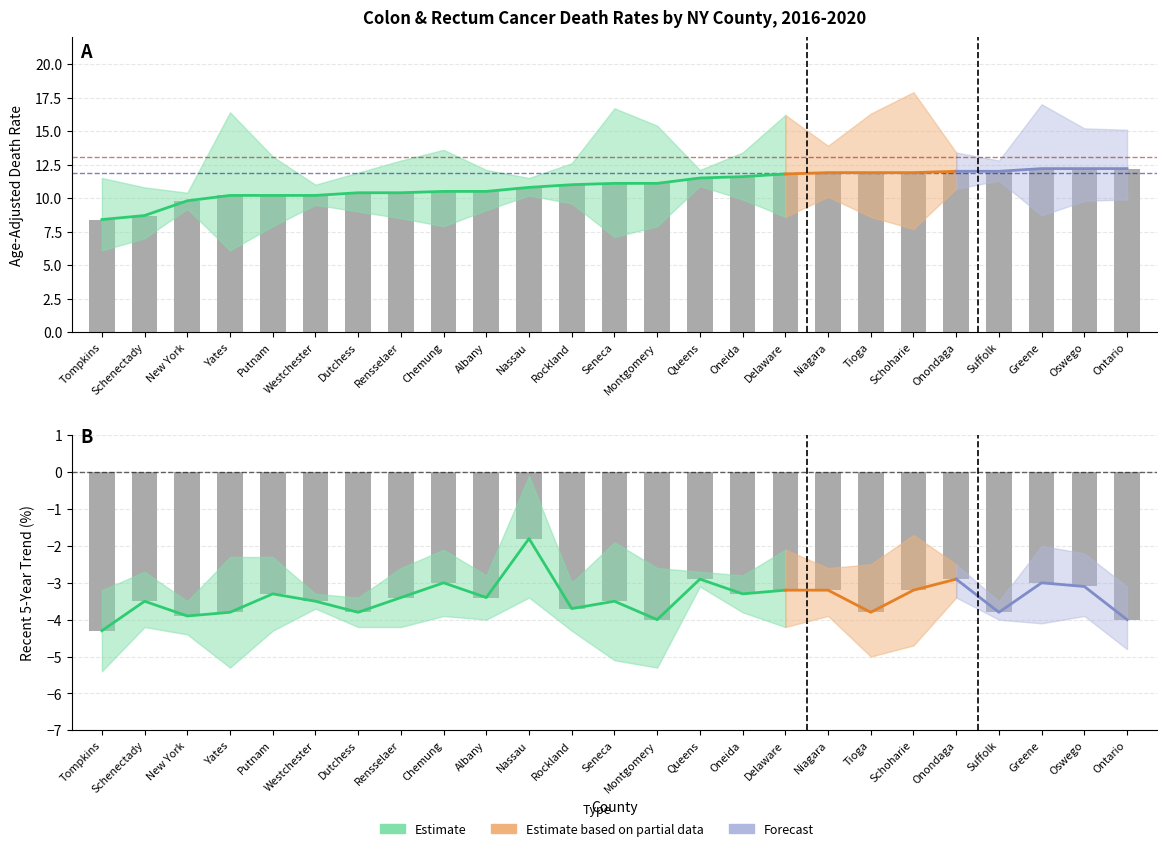

Reading left to right, list all the values displayed in this chart.

rate: 8.4	8.7	9.8	10.2	10.2	10.2	10.4	10.4	10.5	10.5	10.8	11.0	11.1	11.1	11.5	11.6	11.8	11.9	11.9	11.9	12.0	12.0	12.2	12.2	12.2
lower_ci: 6.1	7.0	9.2	6.1	7.9	9.5	9.0	8.5	7.9	9.1	10.2	9.6	7.1	7.9	10.9	9.9	8.6	10.1	8.6	7.7	10.7	11.3	8.7	9.8	9.9
upper_ci: 11.5	10.8	10.4	16.4	13.1	11.0	11.9	12.8	13.6	12.1	11.5	12.6	16.7	15.4	12.1	13.4	16.2	13.9	16.3	17.9	13.4	12.8	17.0	15.2	15.1
trend: -4.3	-3.5	-3.9	-3.8	-3.3	-3.5	-3.8	-3.4	-3.0	-3.4	-1.8	-3.7	-3.5	-4.0	-2.9	-3.3	-3.2	-3.2	-3.8	-3.2	-2.9	-3.8	-3.0	-3.1	-4.0
trend_lower: -5.4	-4.2	-4.4	-5.3	-4.3	-3.7	-4.2	-4.2	-3.9	-4.0	-3.4	-4.3	-5.1	-5.3	-3.1	-3.8	-4.2	-3.9	-5.0	-4.7	-3.4	-4.0	-4.1	-3.9	-4.8
trend_upper: -3.2	-2.7	-3.5	-2.3	-2.3	-3.3	-3.4	-2.6	-2.1	-2.8	-0.1	-3.0	-1.9	-2.6	-2.7	-2.8	-2.1	-2.6	-2.5	-1.7	-2.5	-3.5	-2.0	-2.2	-3.1